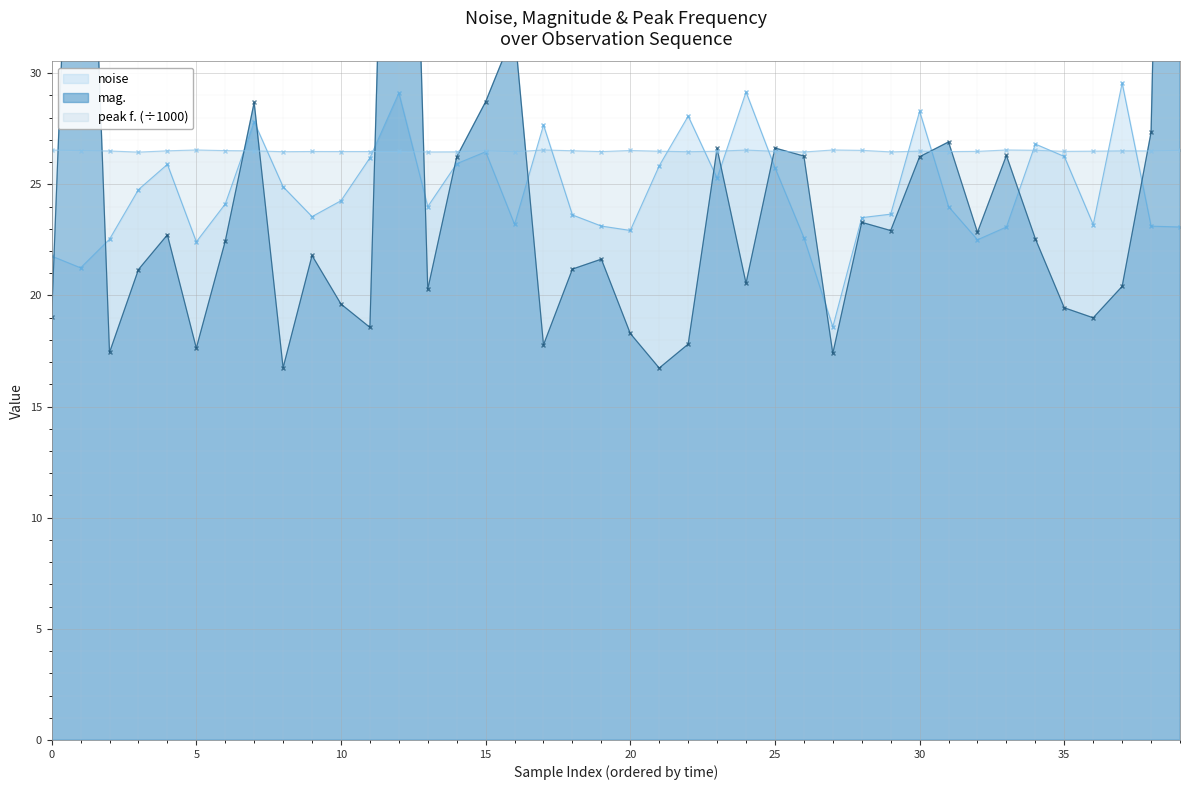

True or false: peak f. has more than 2 interior local peaks.

True